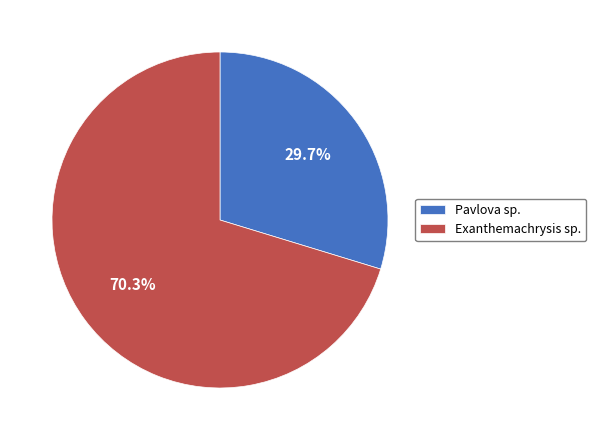

What is the total percentage of Exanthemachrysis sp. and Pavlova sp.?

100.0%